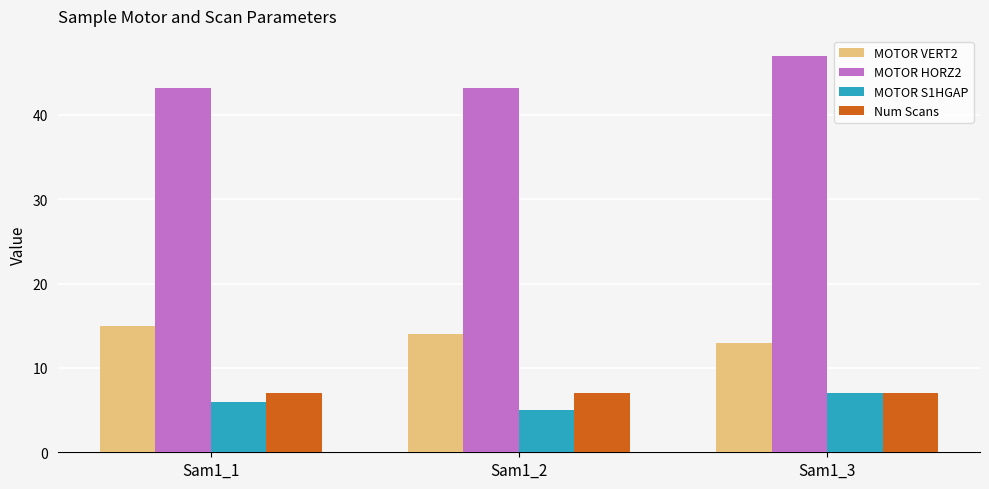

What is the minimum value shown in the chart?

5.0